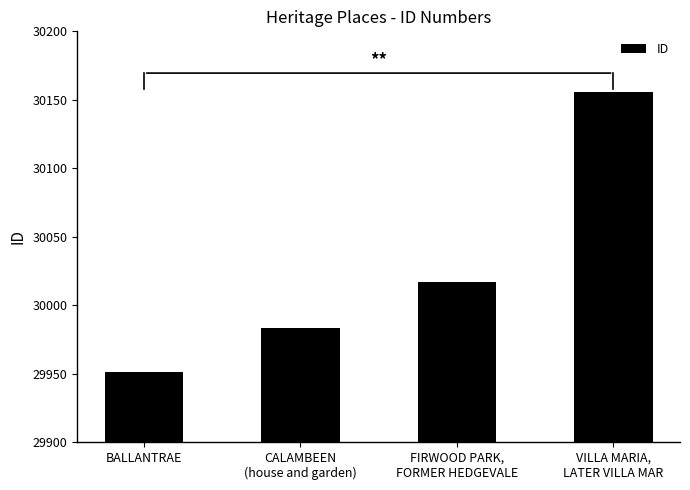

Does the chart contain stacked bars?

No